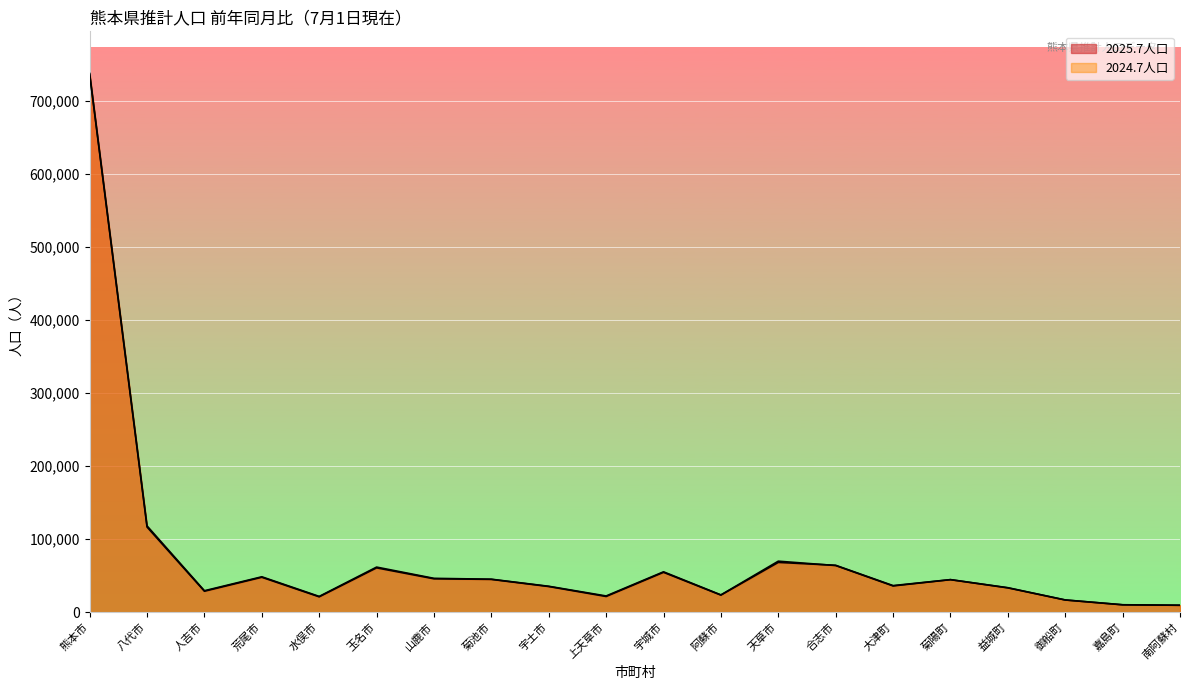

Read the 2024.7人口 value at 熊本市, to the nearest 50.

737150